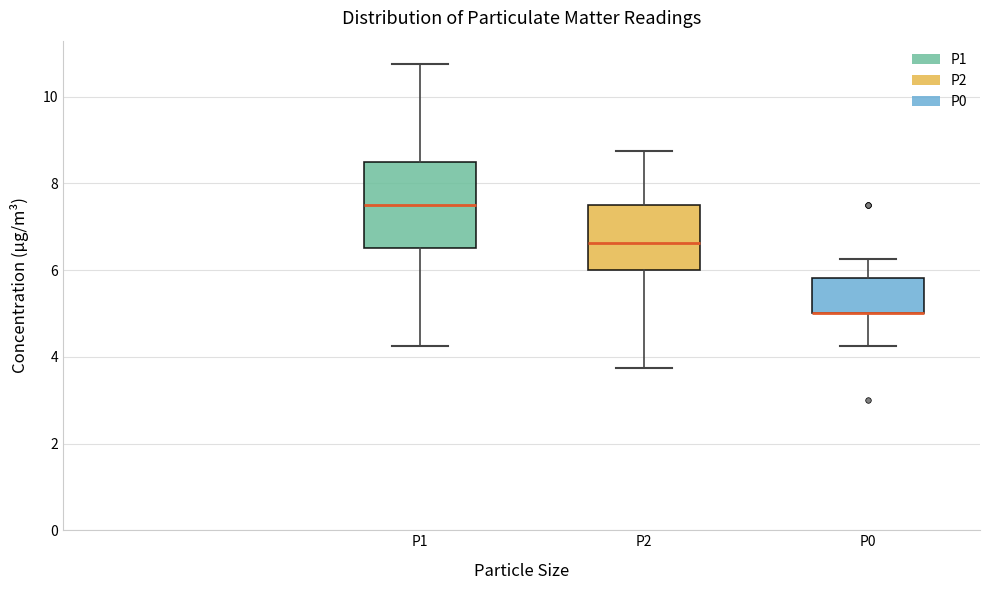

Reading left to right, read every box against the y-axis: the position of its median line, the range the box covers, and the ends of its whiskers. The values are not printed on the chart, so give them approximately, as read against the axis.

P1: median 7.6, box 6.6 to 8.6, whiskers 4.2 to 10.8
P2: median 6.6, box 6.0 to 7.6, whiskers 3.8 to 8.8
P0: median 5.0 (drawn on the box's lower edge), box 5.0 to 5.8, whiskers 4.2 to 6.2